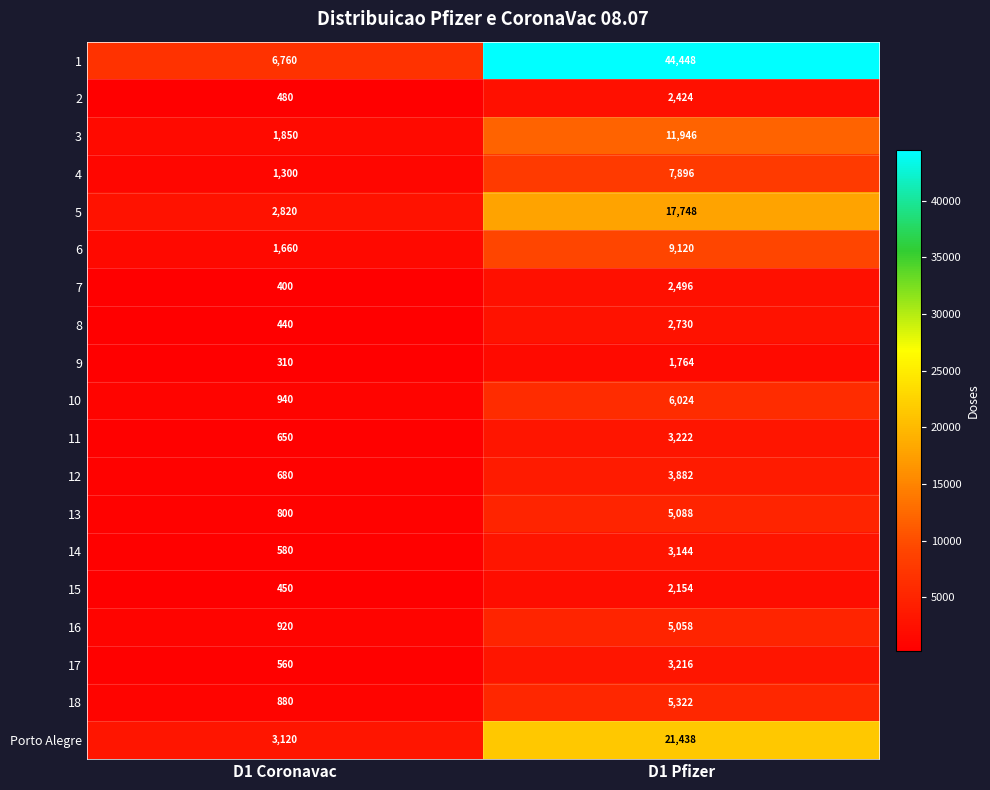

At which category is the sum across all series the highest?

D1 Pfizer